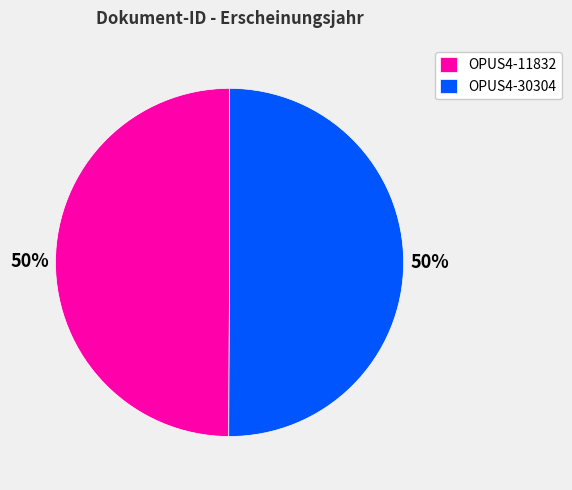

True or false: OPUS4-30304 accounts for 50% of the total.

True